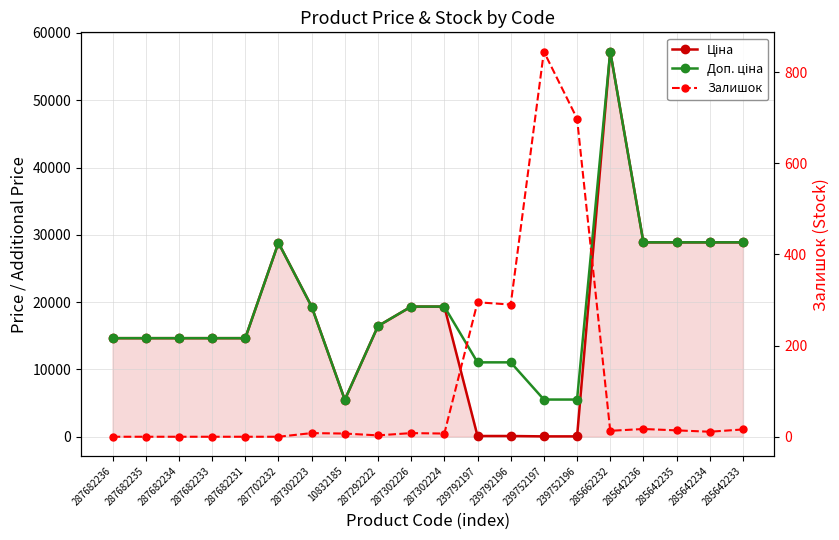

Is the value of Залишок at 287302226 greater than the value of Доп. ціна at 285642236?

No